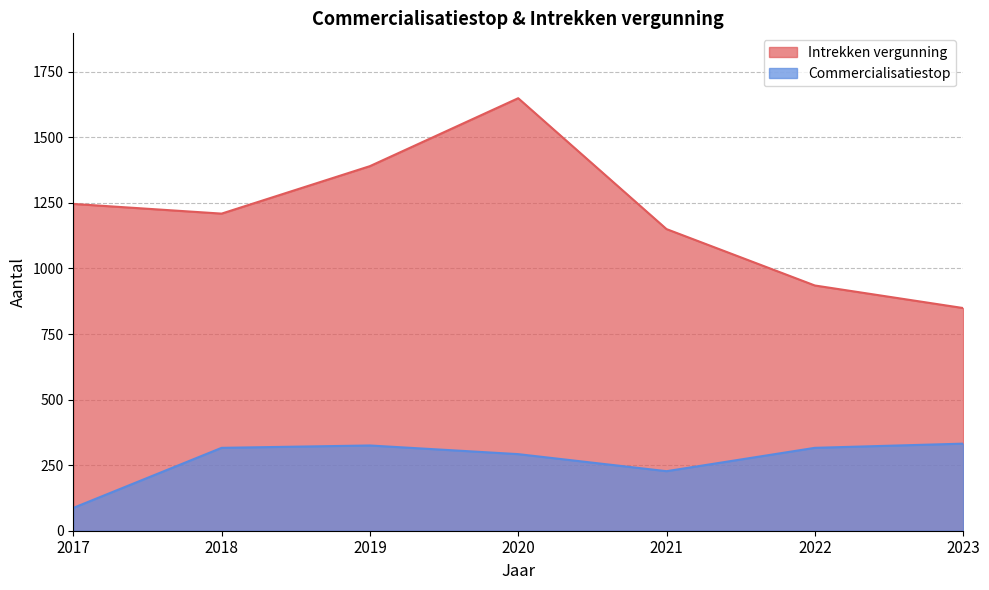

Is it true that Commercialisatiestop equals 325 at 2019?

True